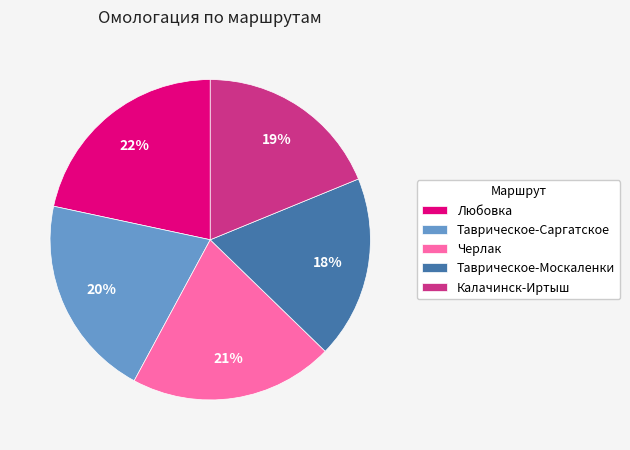

Which slice is the largest?

Любовка